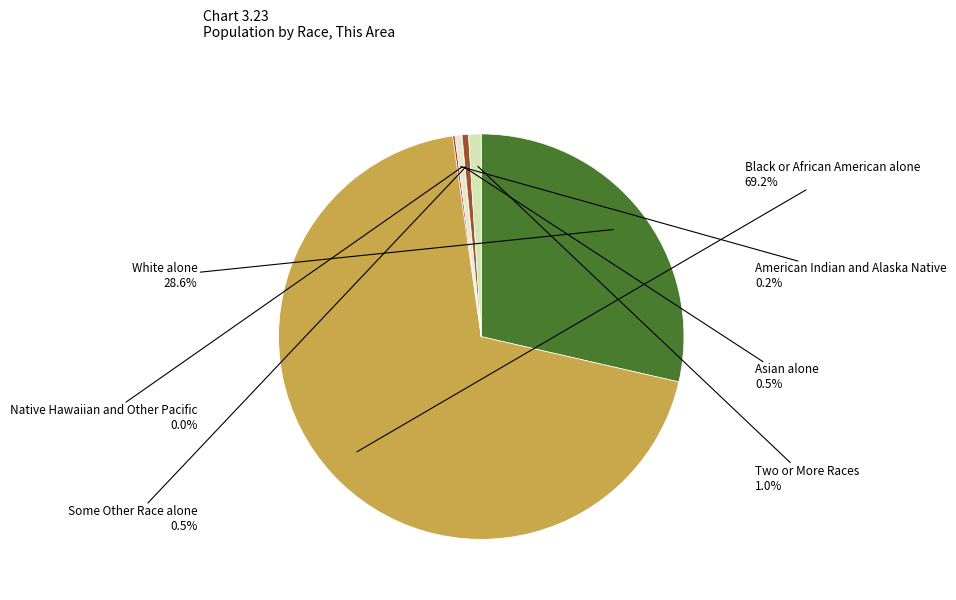

Which slice is the largest?

Black or African American alone